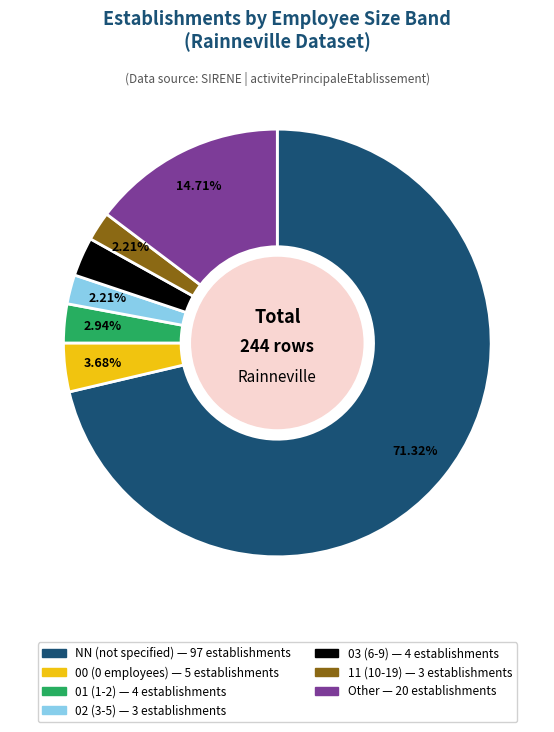

How many segments does this pie chart have?

7